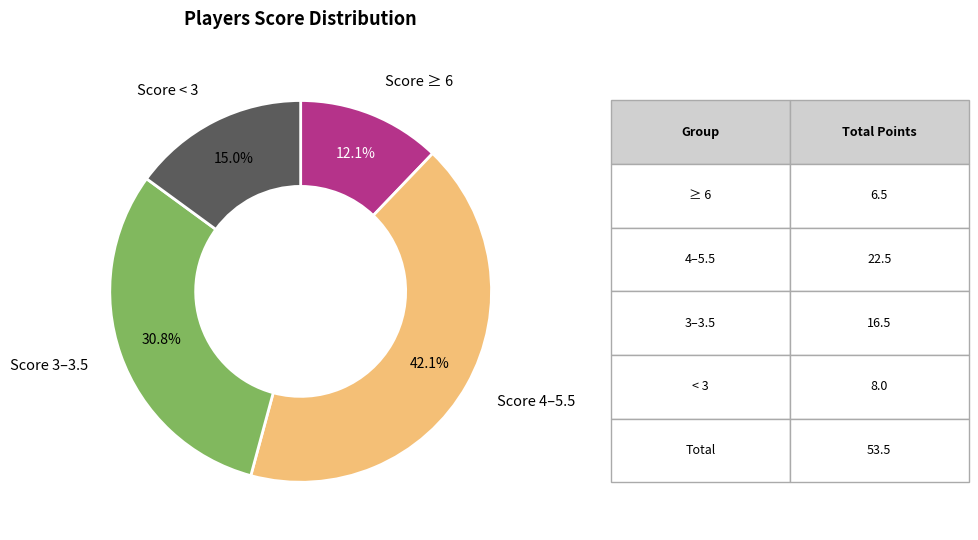

Does any single category account for the majority?

No